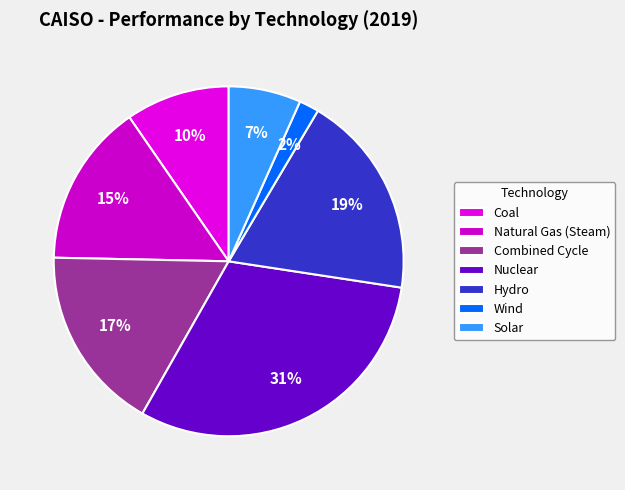

How many segments does this pie chart have?

7